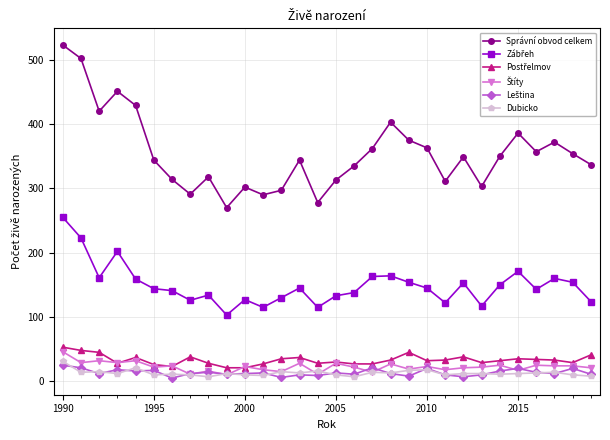

Which series has the largest range (max minus min)?

Správní obvod celkem